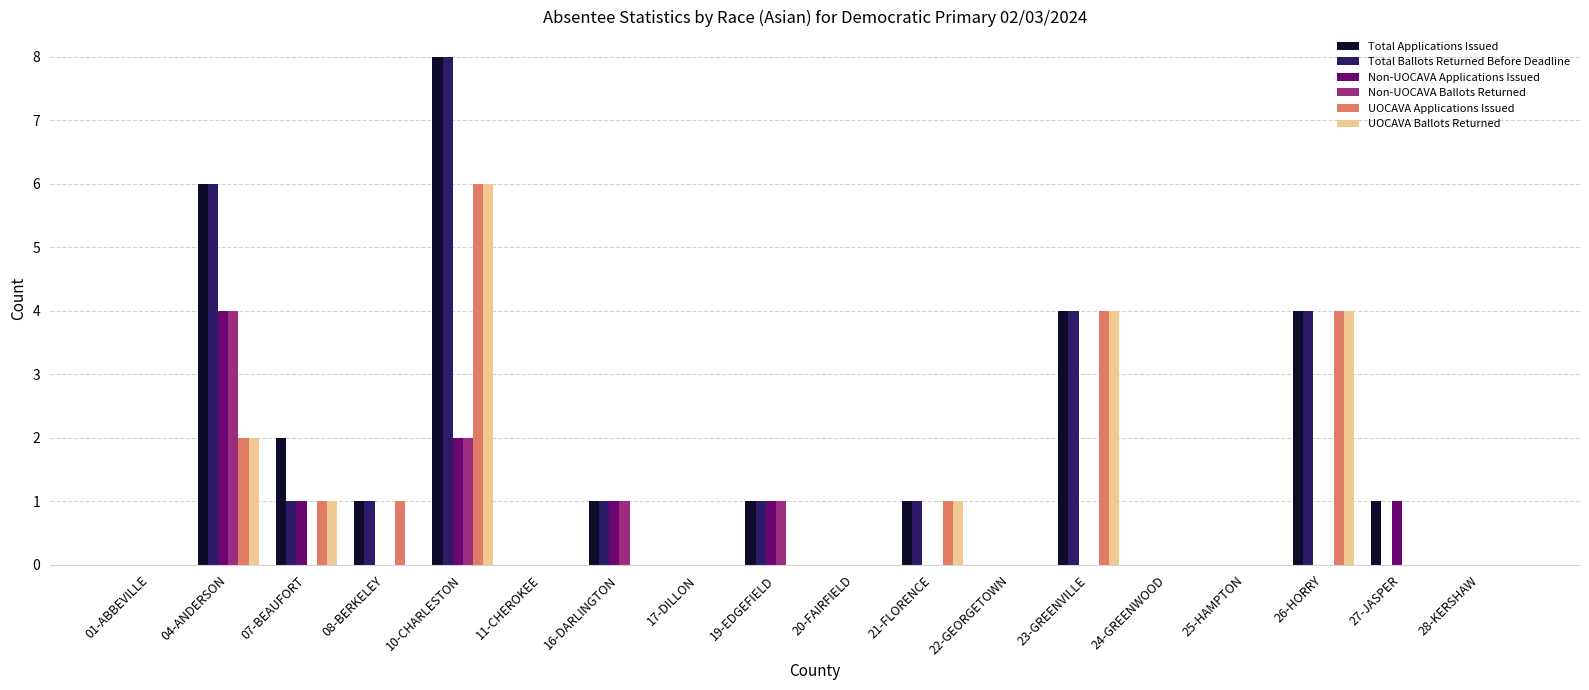

Which category has the highest value across all series?

10-CHARLESTON